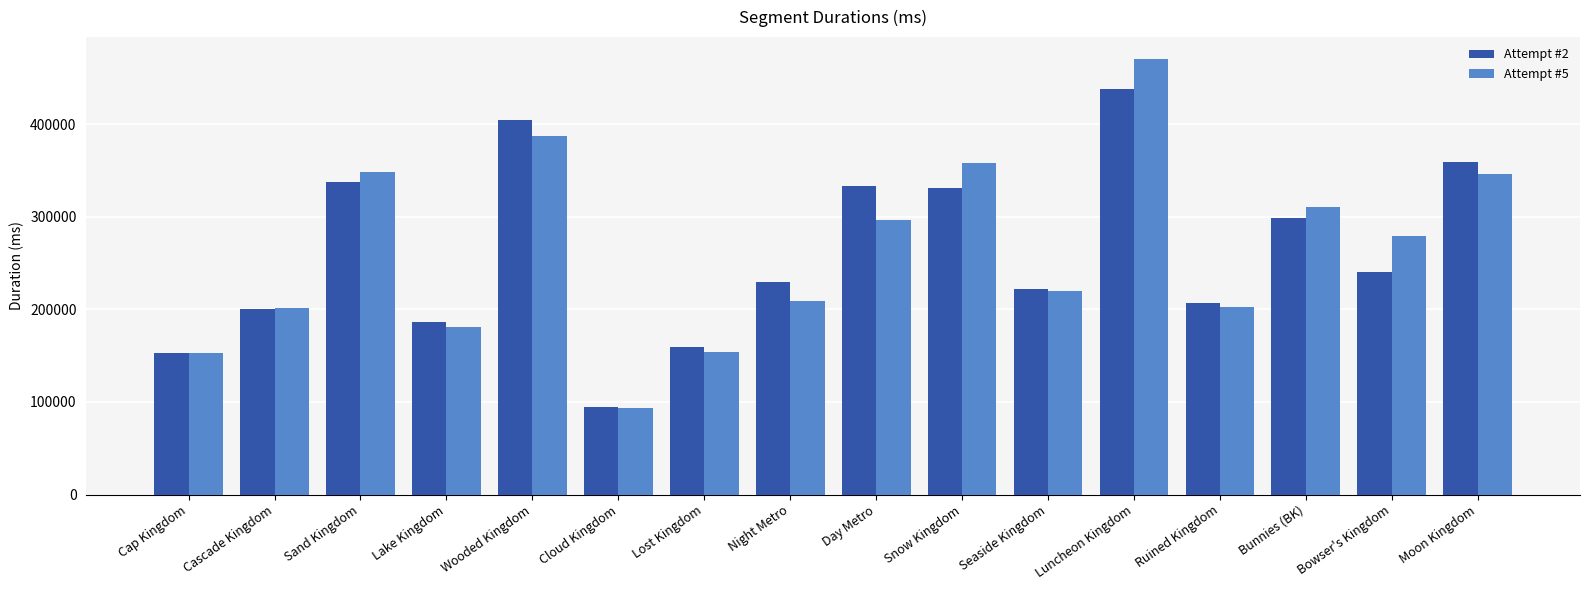

At Snow Kingdom, list the series in order from largest to smallest.

Attempt #5, Attempt #2